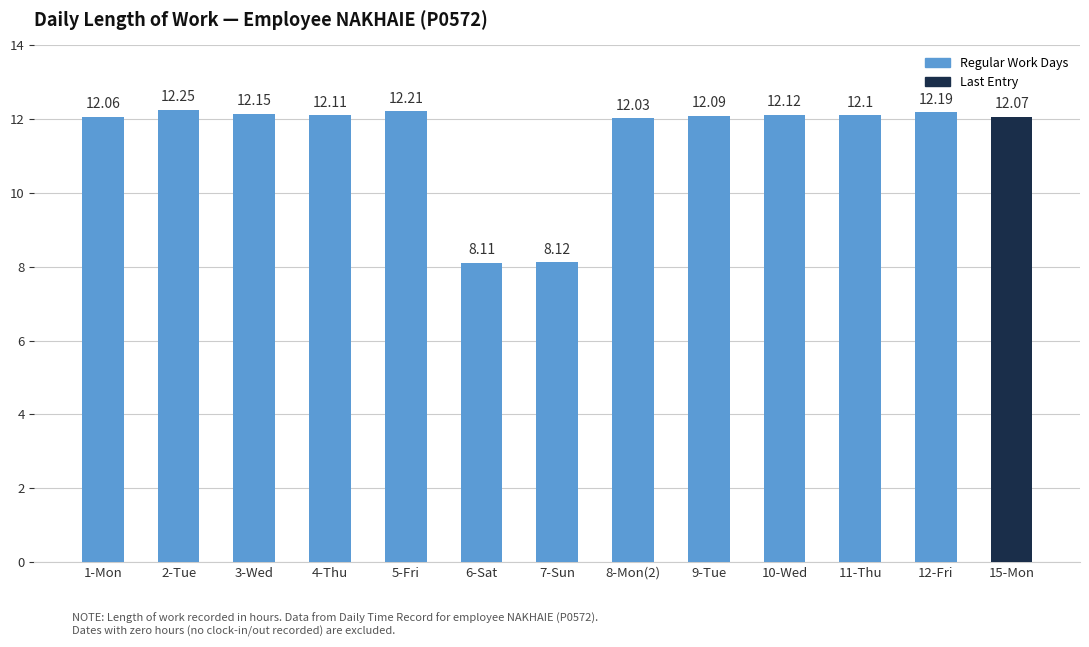

List the labels in order of value, smallest first.

6-Sat, 7-Sun, 8-Mon(2), 1-Mon, 15-Mon, 9-Tue, 11-Thu, 4-Thu, 10-Wed, 3-Wed, 12-Fri, 5-Fri, 2-Tue